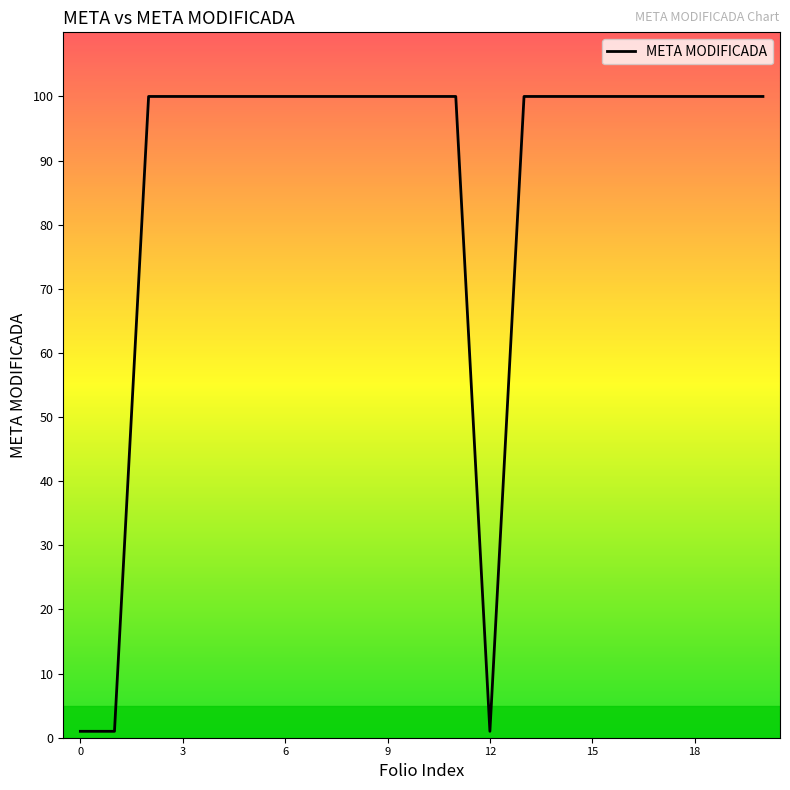

What is the maximum value shown in the chart?

100